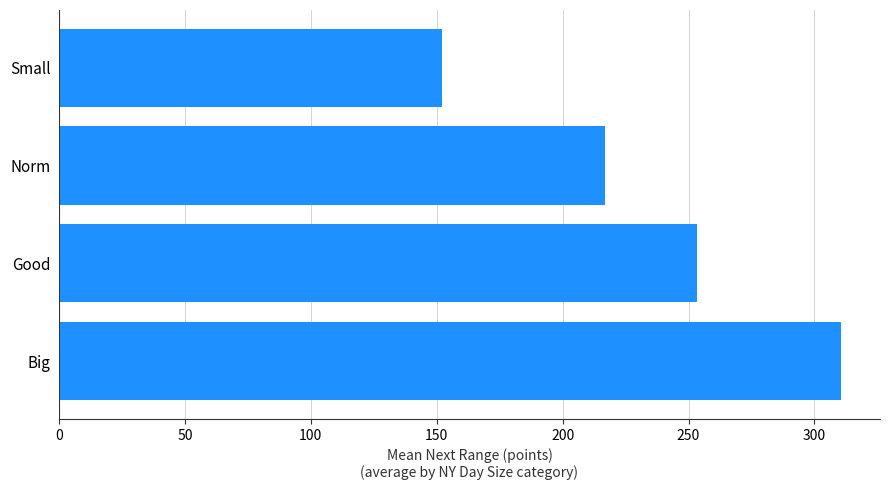

Rank the categories by value from highest to lowest.

Big, Good, Norm, Small